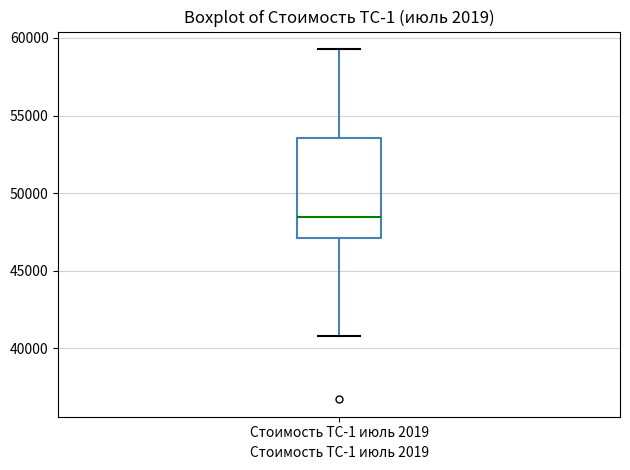

Where does the upper whisker of the box for Стоимость ТС-1 июль 2019 end on the y-axis? The values are not printed on the chart, so give them approximately, as read against the axis.

59500